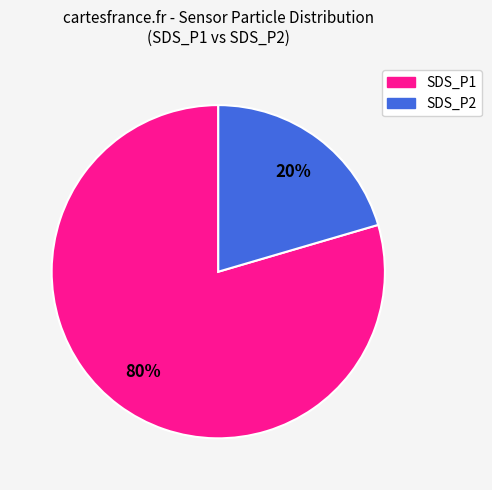

Is there any slice that represents more than half of the pie?

Yes